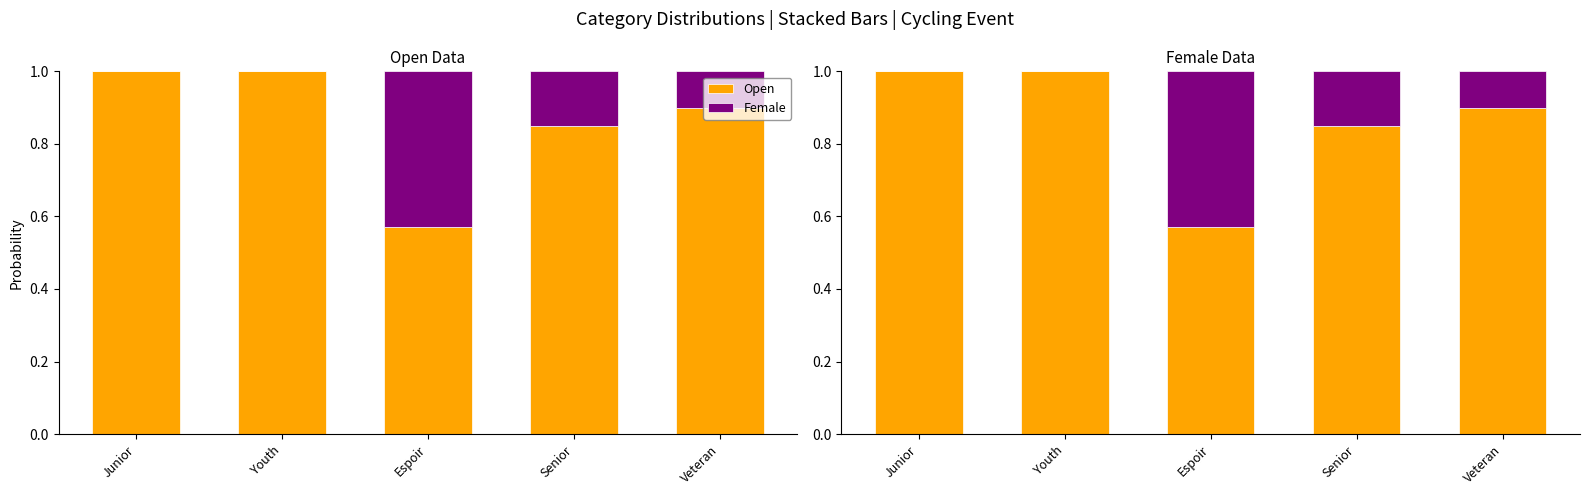

Rank the categories by Open value from lowest to highest.

Espoir, Senior, Veteran, Junior, Youth